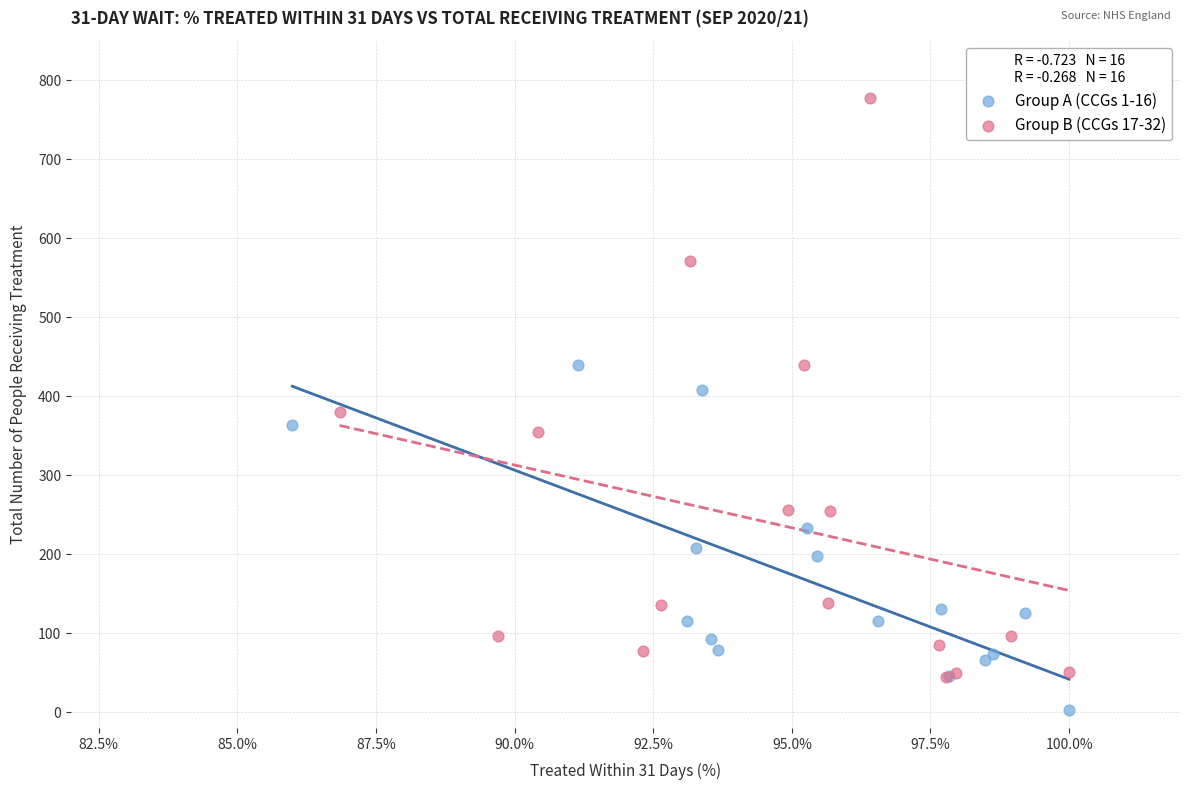

What are all the series names shown in the legend?

Group A (CCGs 1-16), Group B (CCGs 17-32)